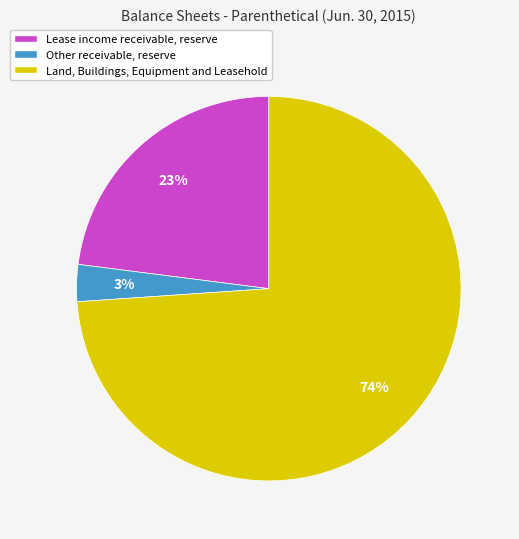

How many slices are in this pie chart?

3